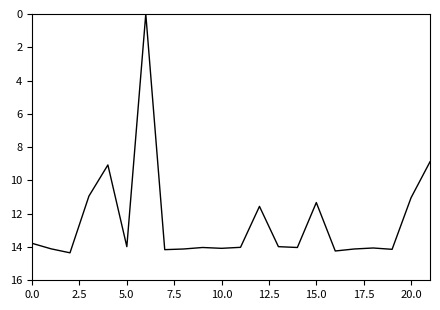

How many lines are shown in the chart?

1